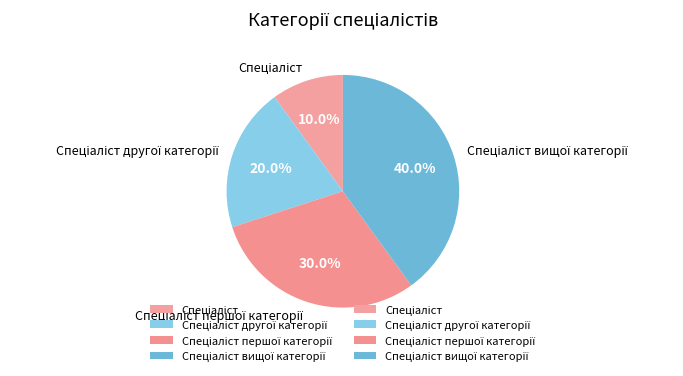

Is there a majority slice in this chart?

No